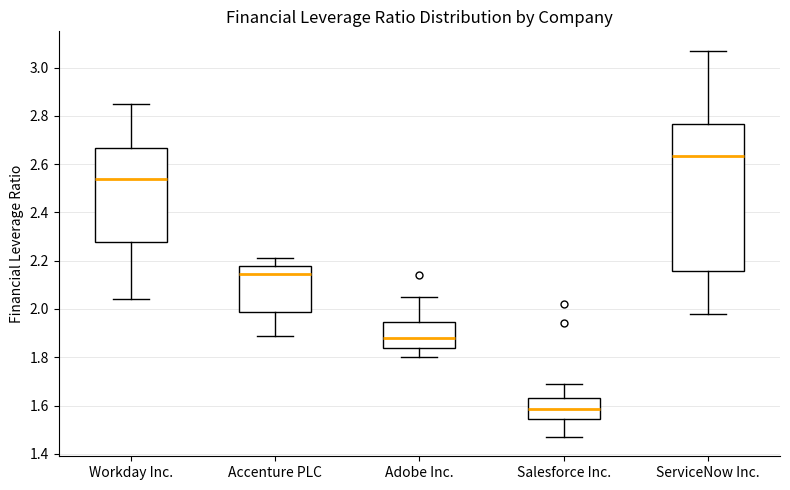

Reading left to right, transcribe this box plot: for each box, give where its median line is, the range the box spans, and where its two whiskers end, as read against the y-axis. The values are not printed on the chart, so give them approximately, as read against the axis.

Workday Inc.: median 2.54, box 2.28 to 2.66, whiskers 2.04 to 2.86
Accenture PLC: median 2.14, box 1.98 to 2.18, whiskers 1.90 to 2.22
Adobe Inc.: median 1.88, box 1.84 to 1.94, whiskers 1.80 to 2.06
Salesforce Inc.: median 1.58, box 1.54 to 1.64, whiskers 1.48 to 1.70
ServiceNow Inc.: median 2.64, box 2.16 to 2.76, whiskers 1.98 to 3.08